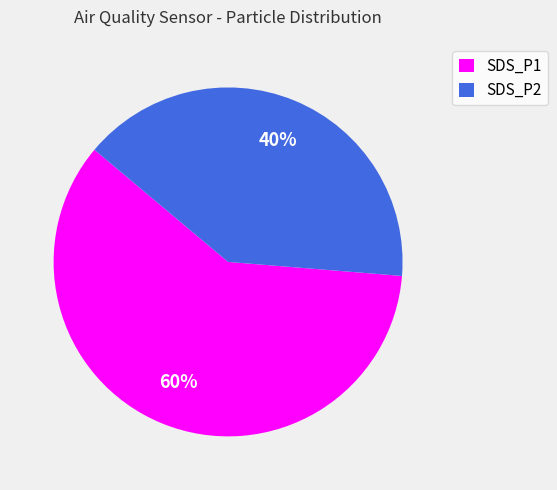

How many slices are in this pie chart?

2